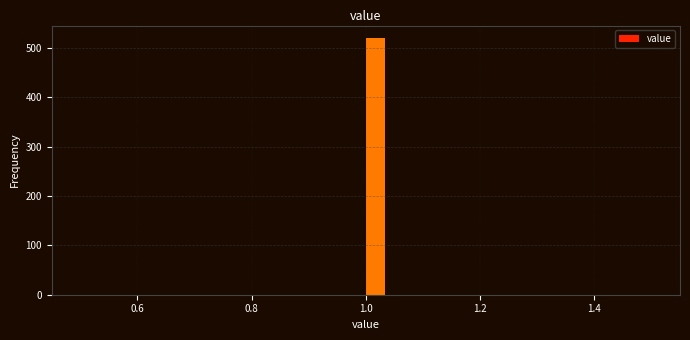

Read against the x-axis, roughly where is the centre of the tallest bar?

1.02